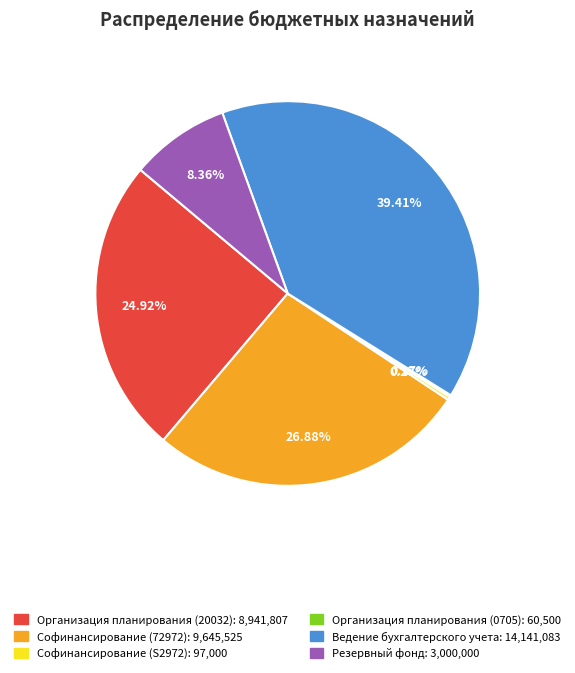

What is the largest slice in the pie chart?

Ведение бухгалтерского учета